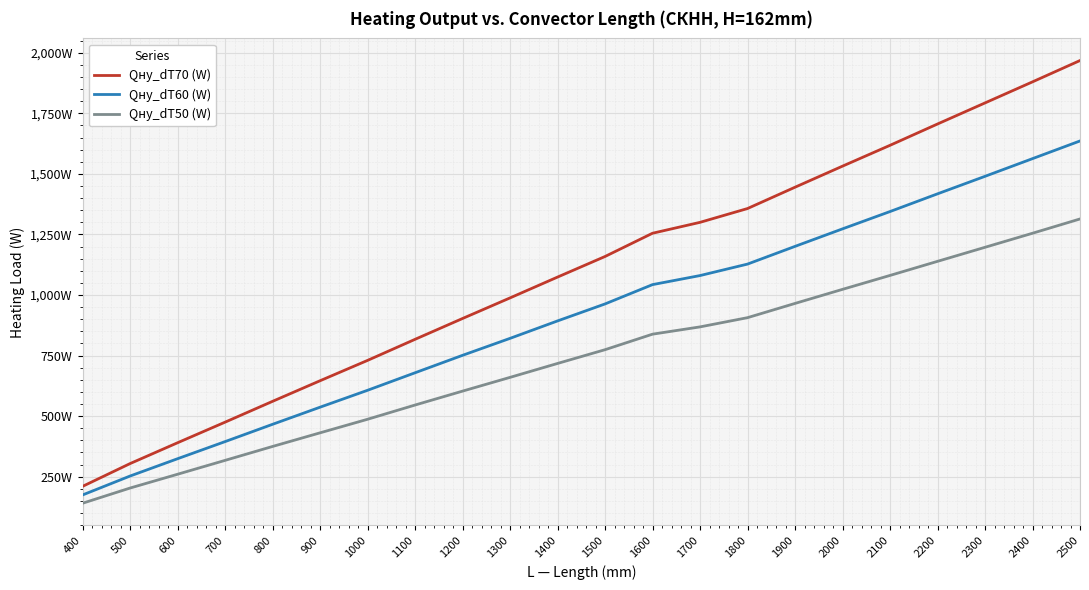

At how many categories does at least one series exceed 1640?

4